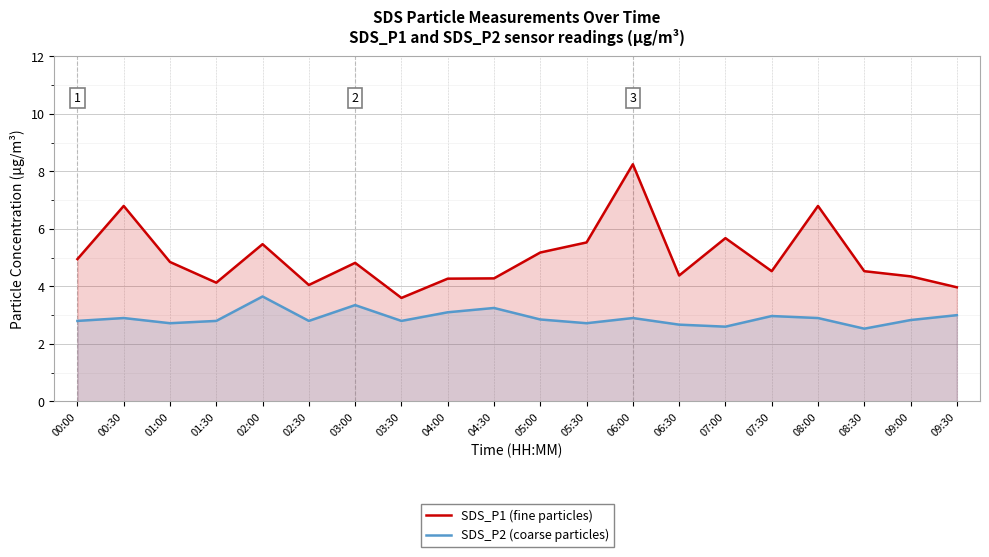

What is the difference between the maximum and second lowest values in the SDS_P1 (fine particles) series?

4.3